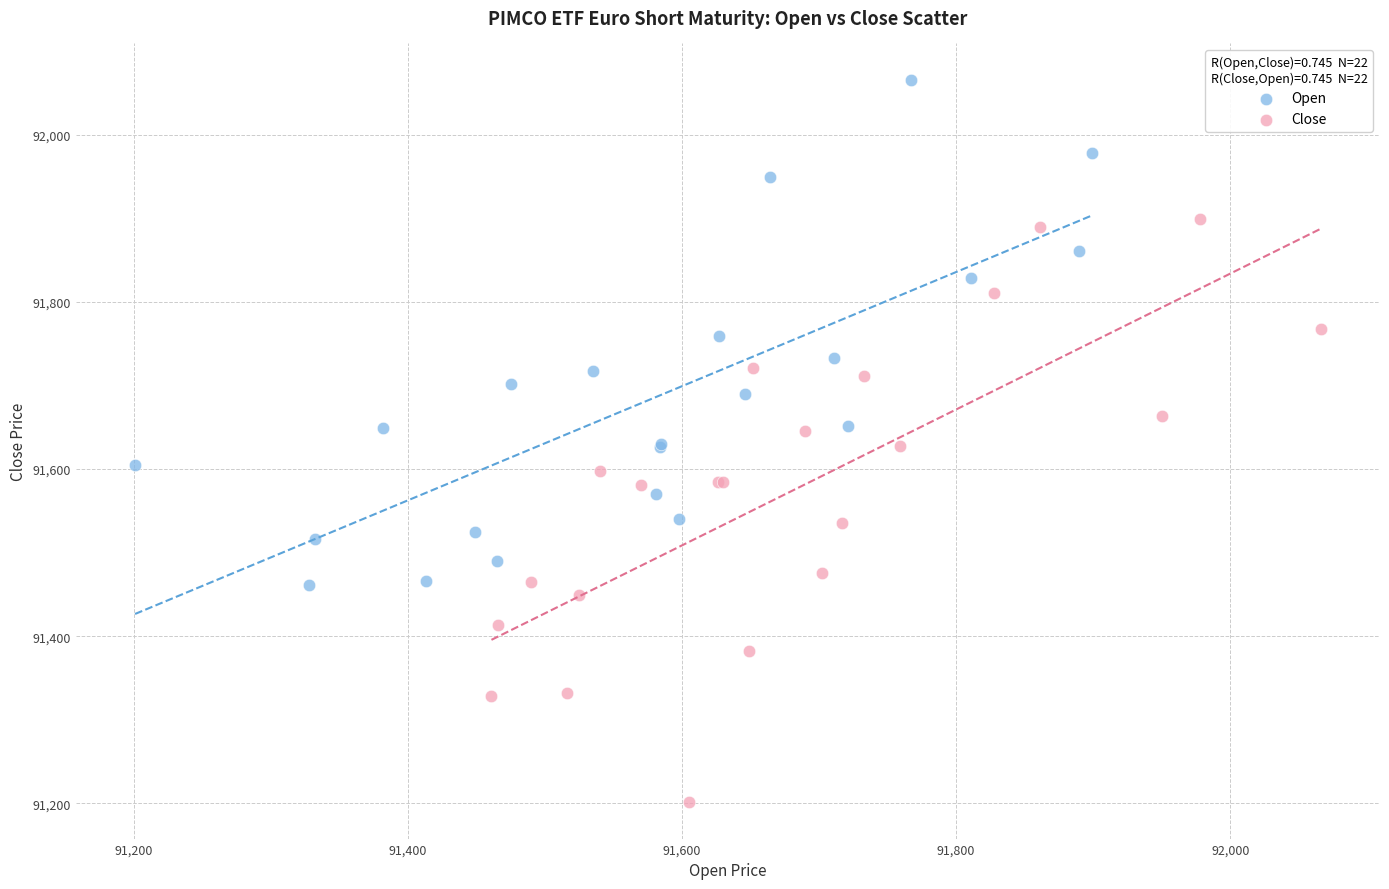

Which series has the widest spread of Y values?

Close